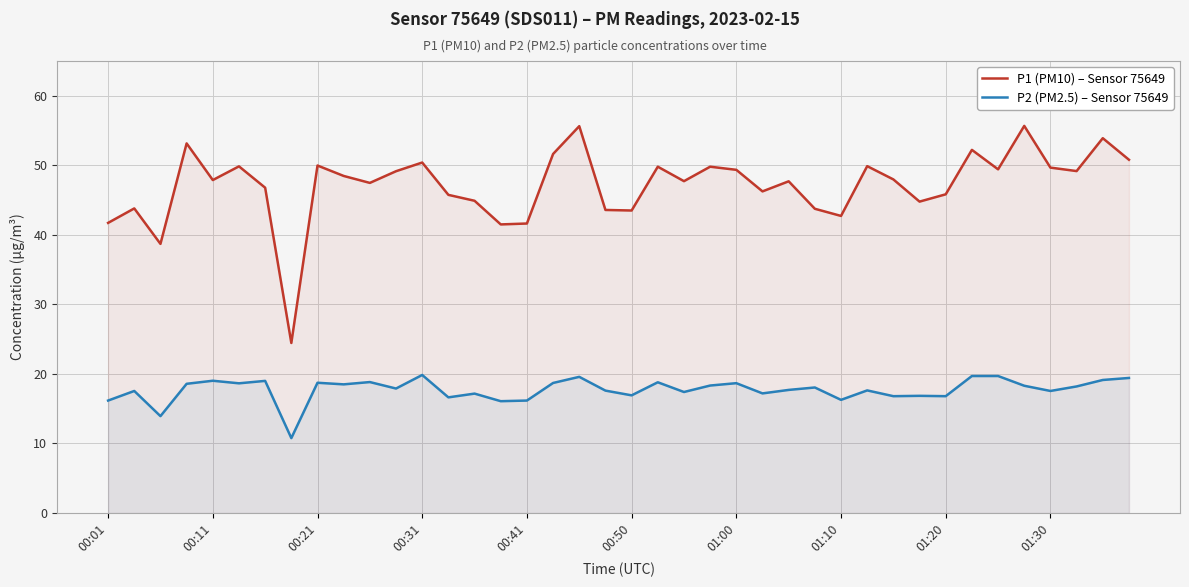

What is the difference between the maximum and minimum values in the P1 (PM10) – Sensor 75649 series?

31.2